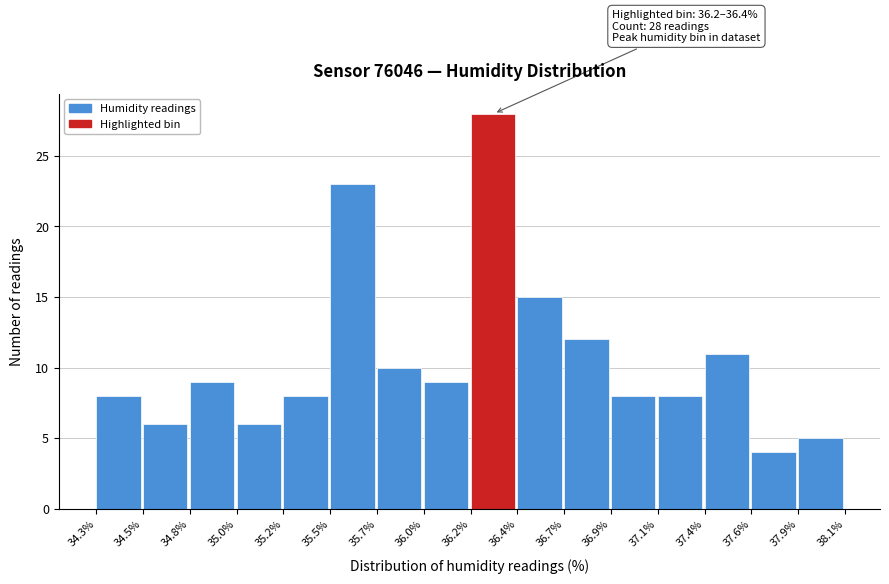

Reading left to right, what are all the values shown in this chart?

8	6	9	6	8	23	10	9	28	15	12	8	8	11	4	5